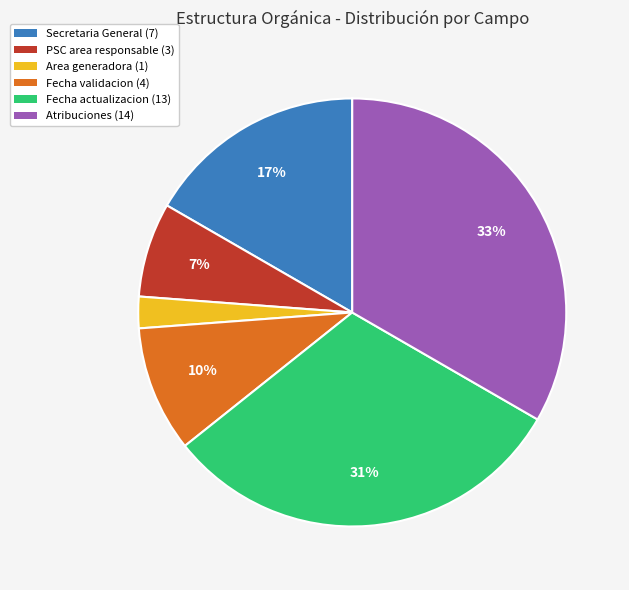

Do Area generadora (1) and Atribuciones (14) together represent more than half of the pie?

No